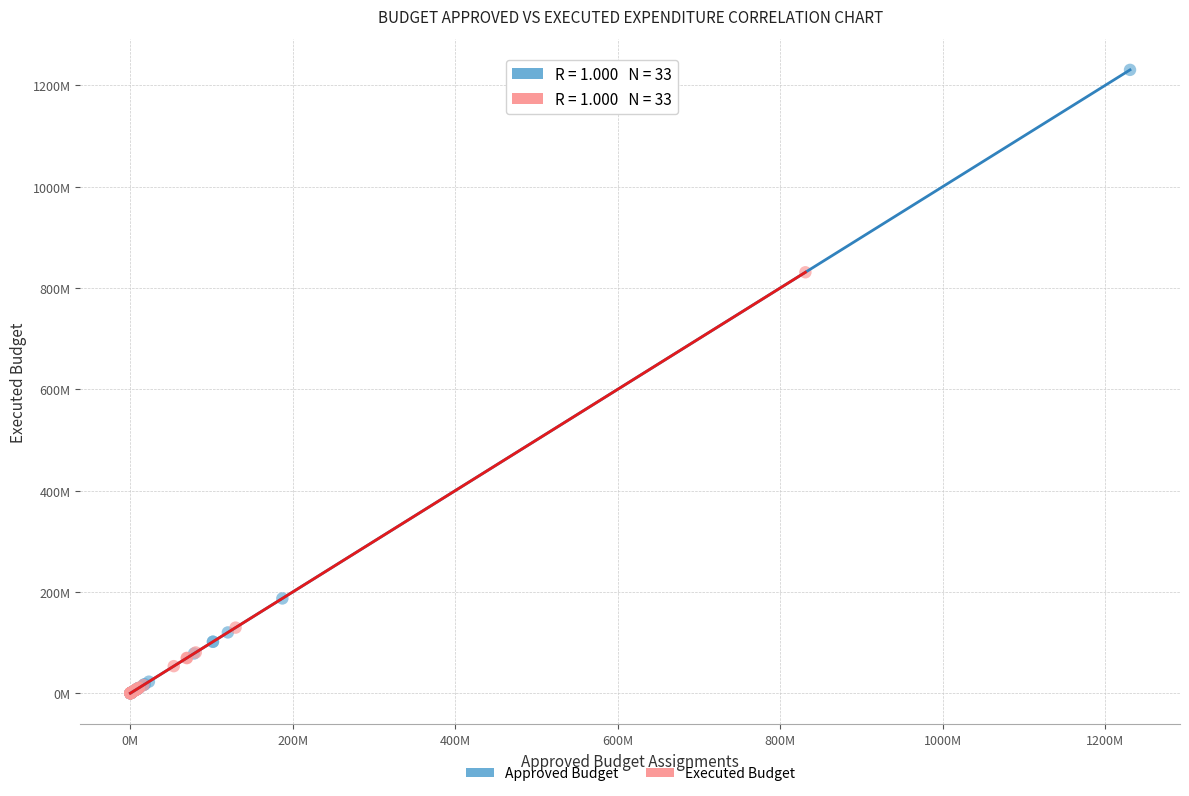

Which series reaches the maximum Y coordinate?

Approved Budget